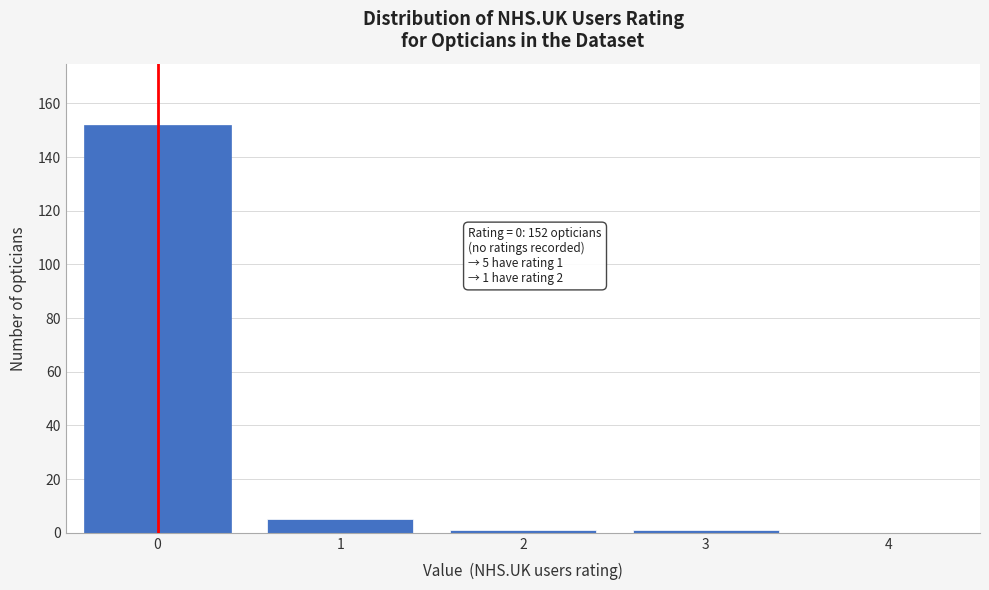

Reading right to left, transcribe all the data shown in this chart.

4=0	3=1	2=1	1=5	0=152